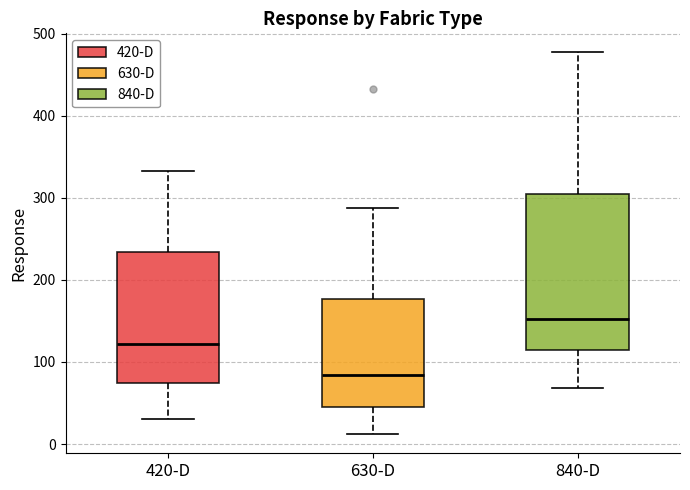

Which box is the tallest, from its lower edge to its upper edge?

840-D